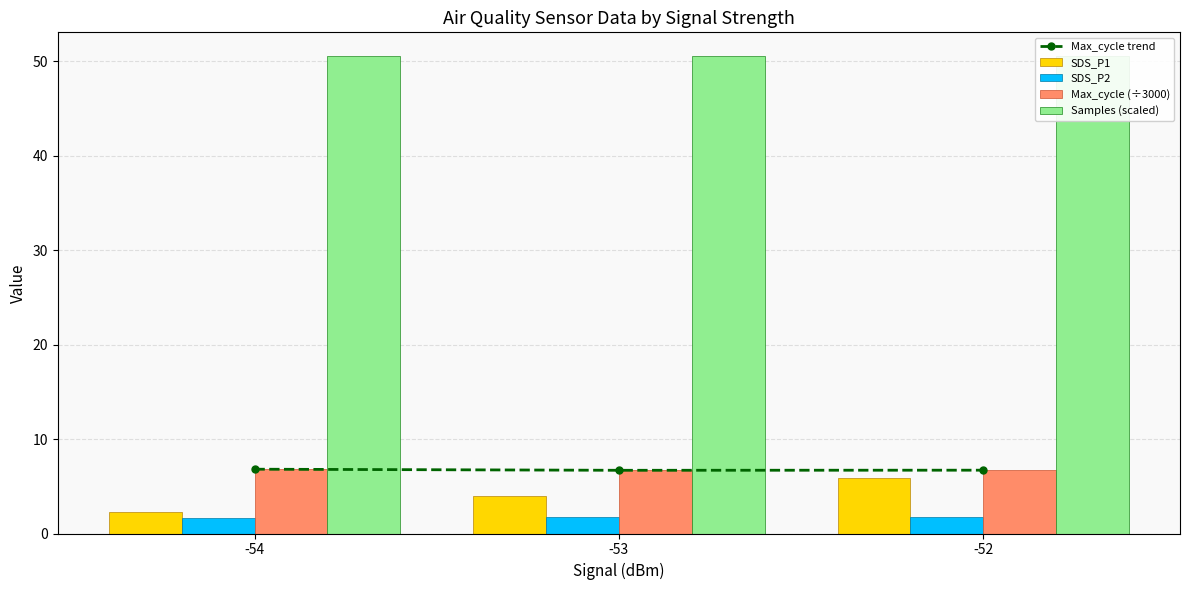

What is the sum of all Max_cycle (÷3000) values?

20.2